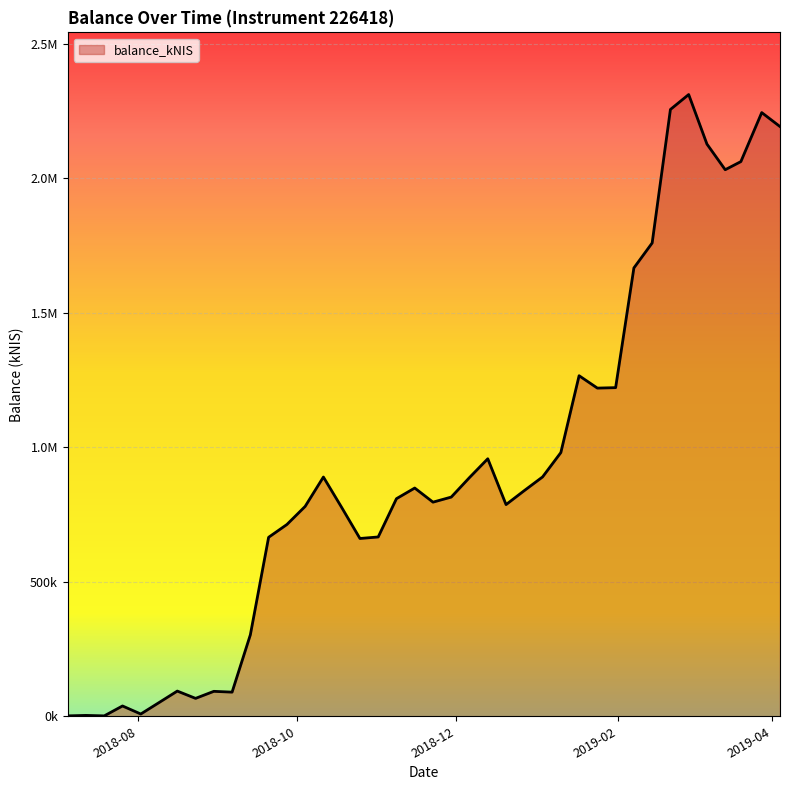

Is this an area chart (filled region under the line)?

Yes